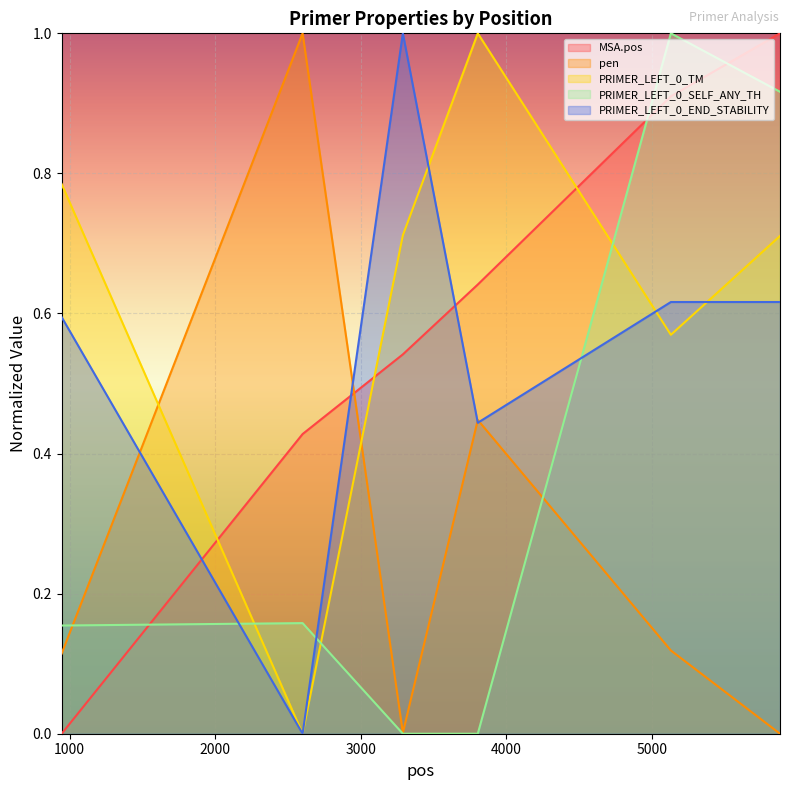

Does the chart display data point markers on the line(s)?

No